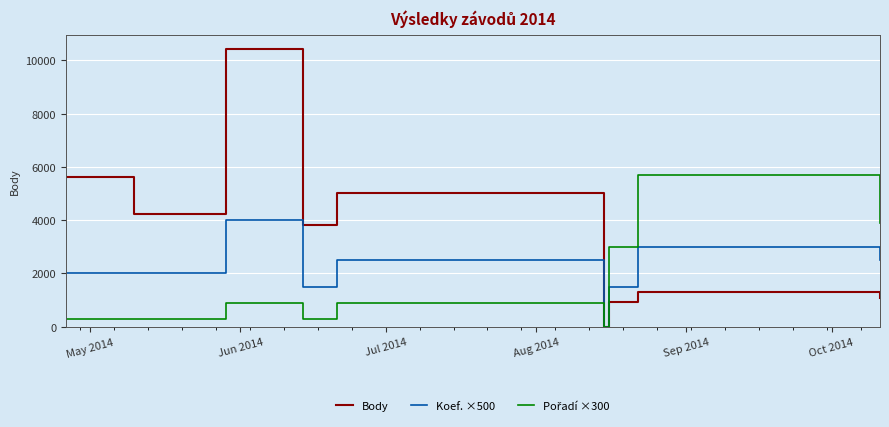

Which series has the widest spread of values?

Body